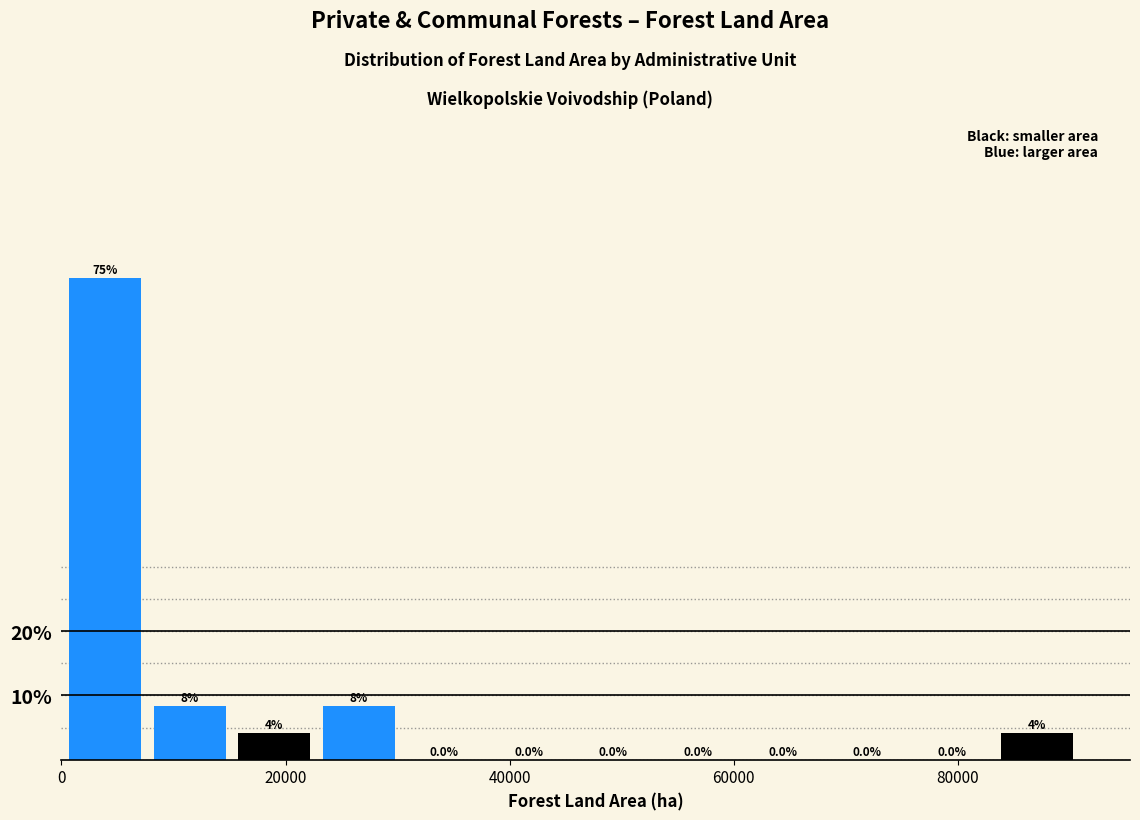

Around what value on the x-axis is the tallest bar? Give the approximate position of its centre, as read against the axis.

4000